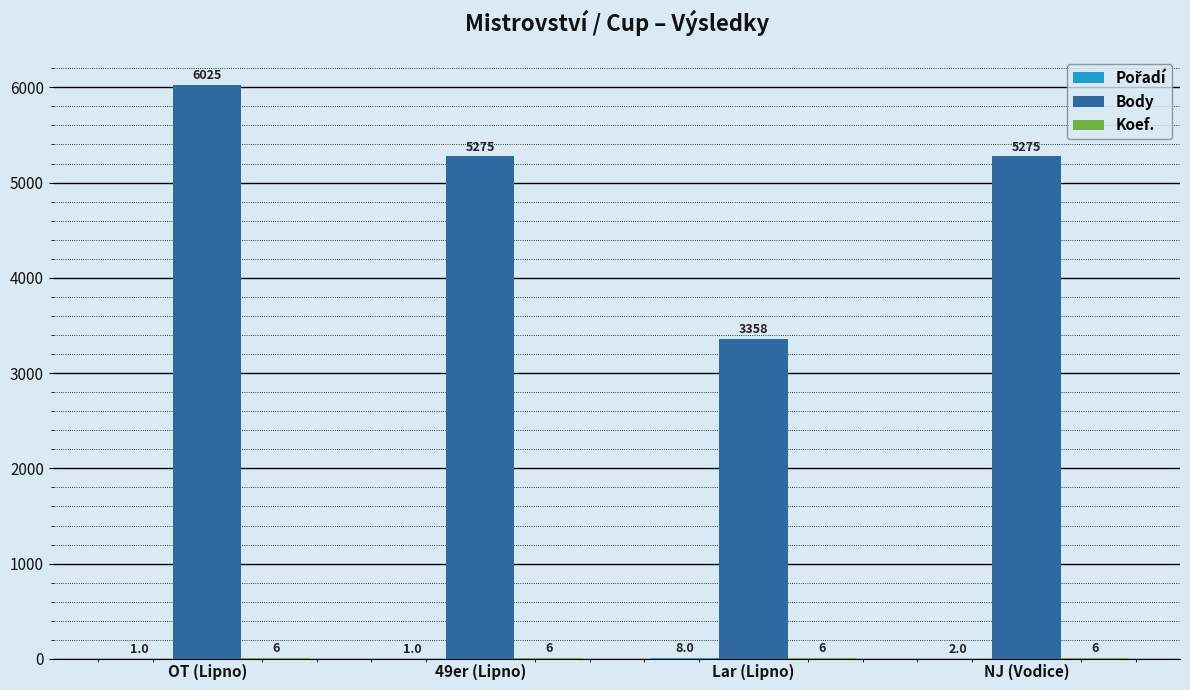

Where does the Body series first go above 5275?

OT (Lipno)